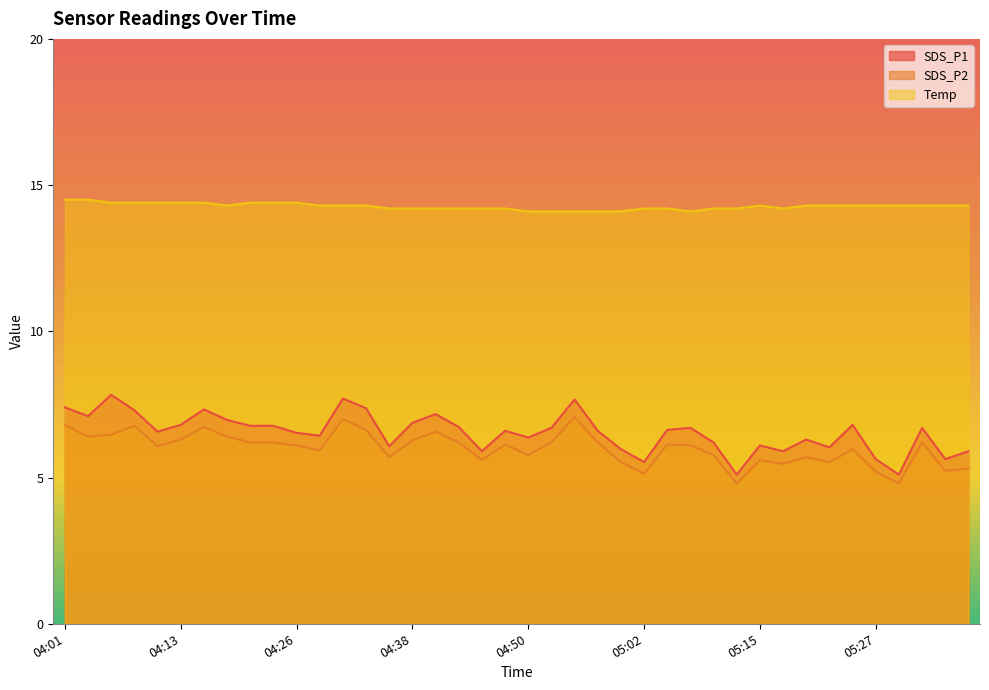

What is the total value across all series at 05:25?

27.1